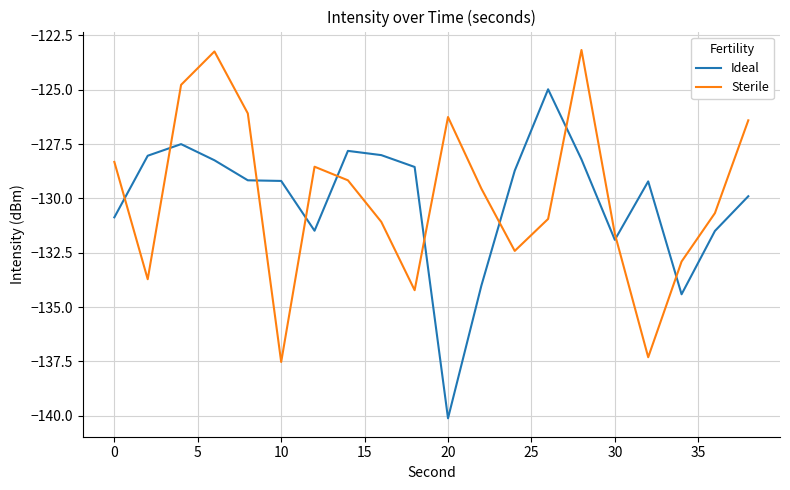

What is the smallest value displayed?

-140.1